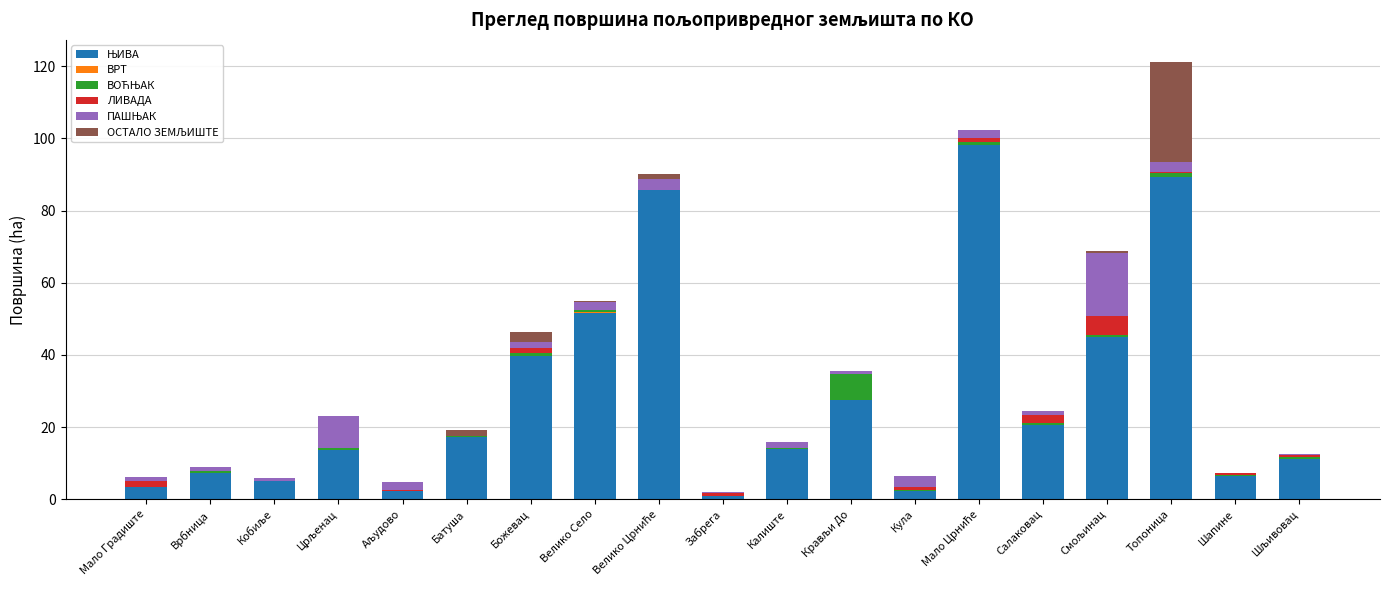

At which category is the sum across all series the highest?

Топоница